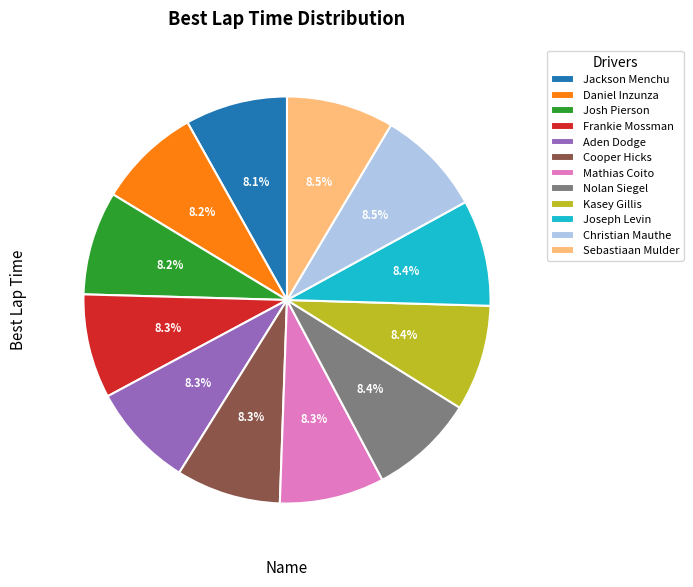

To the nearest percent, what portion does Cooper Hicks represent?

8%